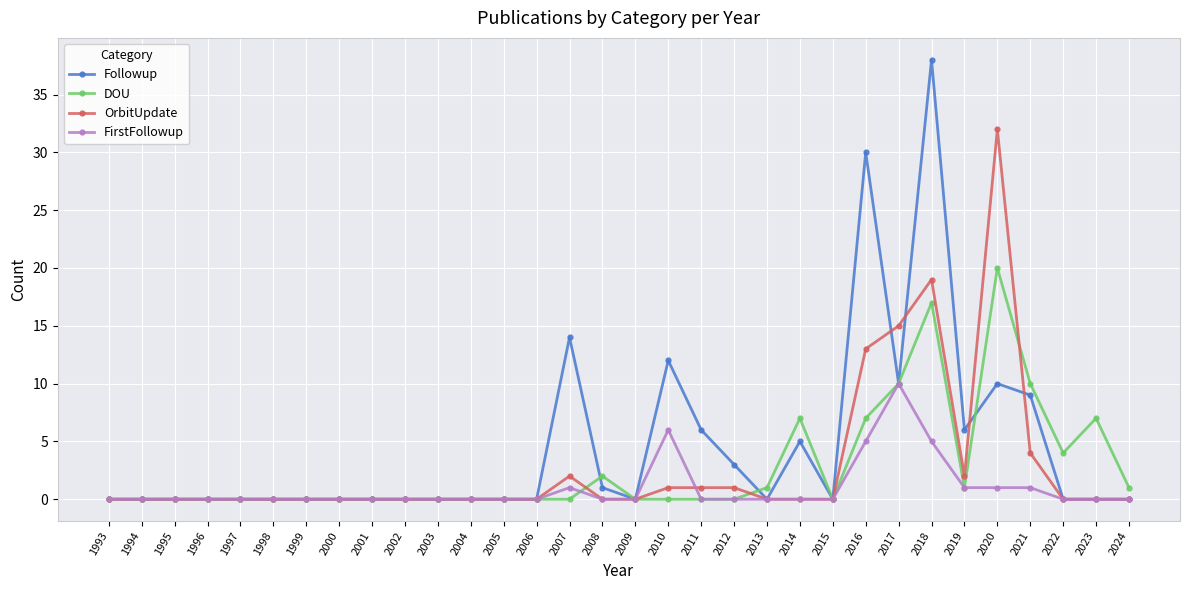

True or false: OrbitUpdate has more than 2 points higher than both neighbors.

True